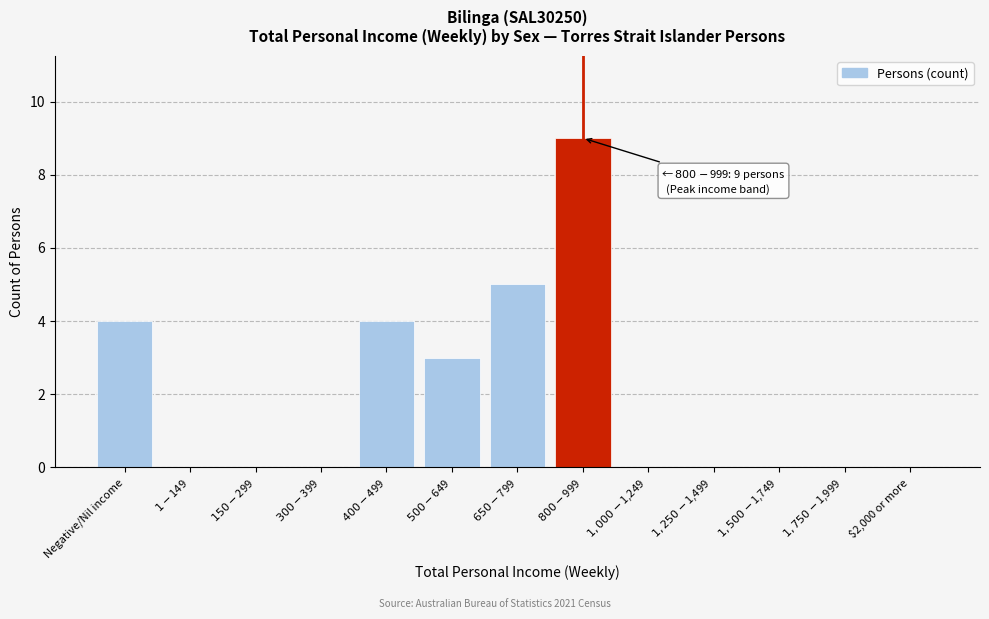

What is the maximum value shown in the chart?

9